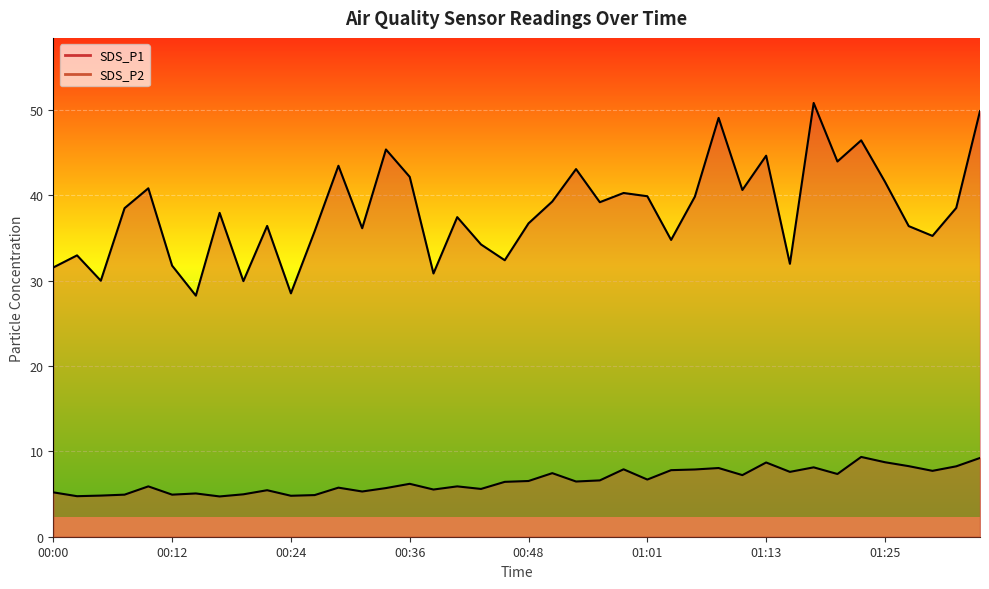

What are all the series names shown in the legend?

SDS_P1, SDS_P2